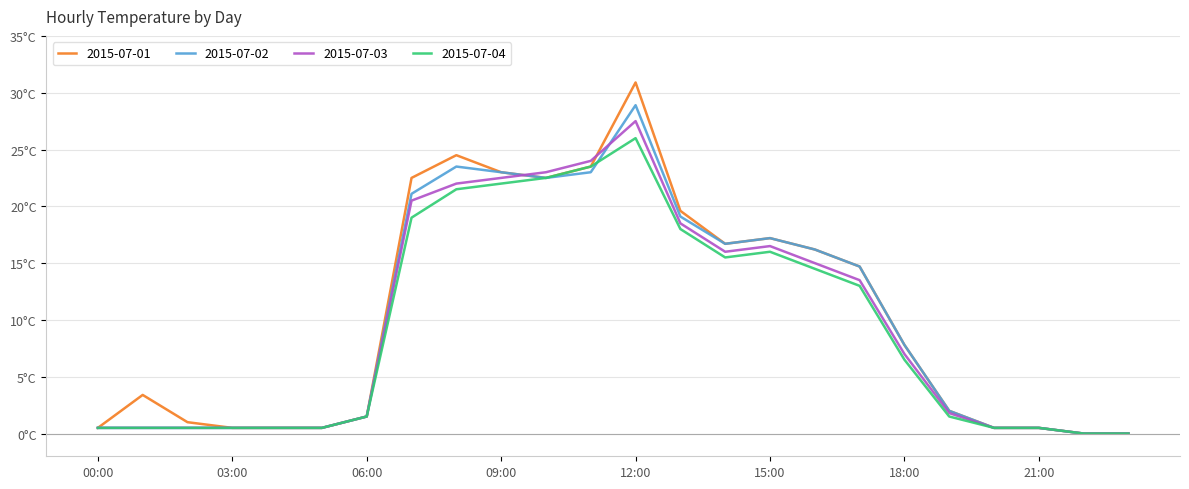

What are all the series names shown in the legend?

2015-07-01, 2015-07-02, 2015-07-03, 2015-07-04